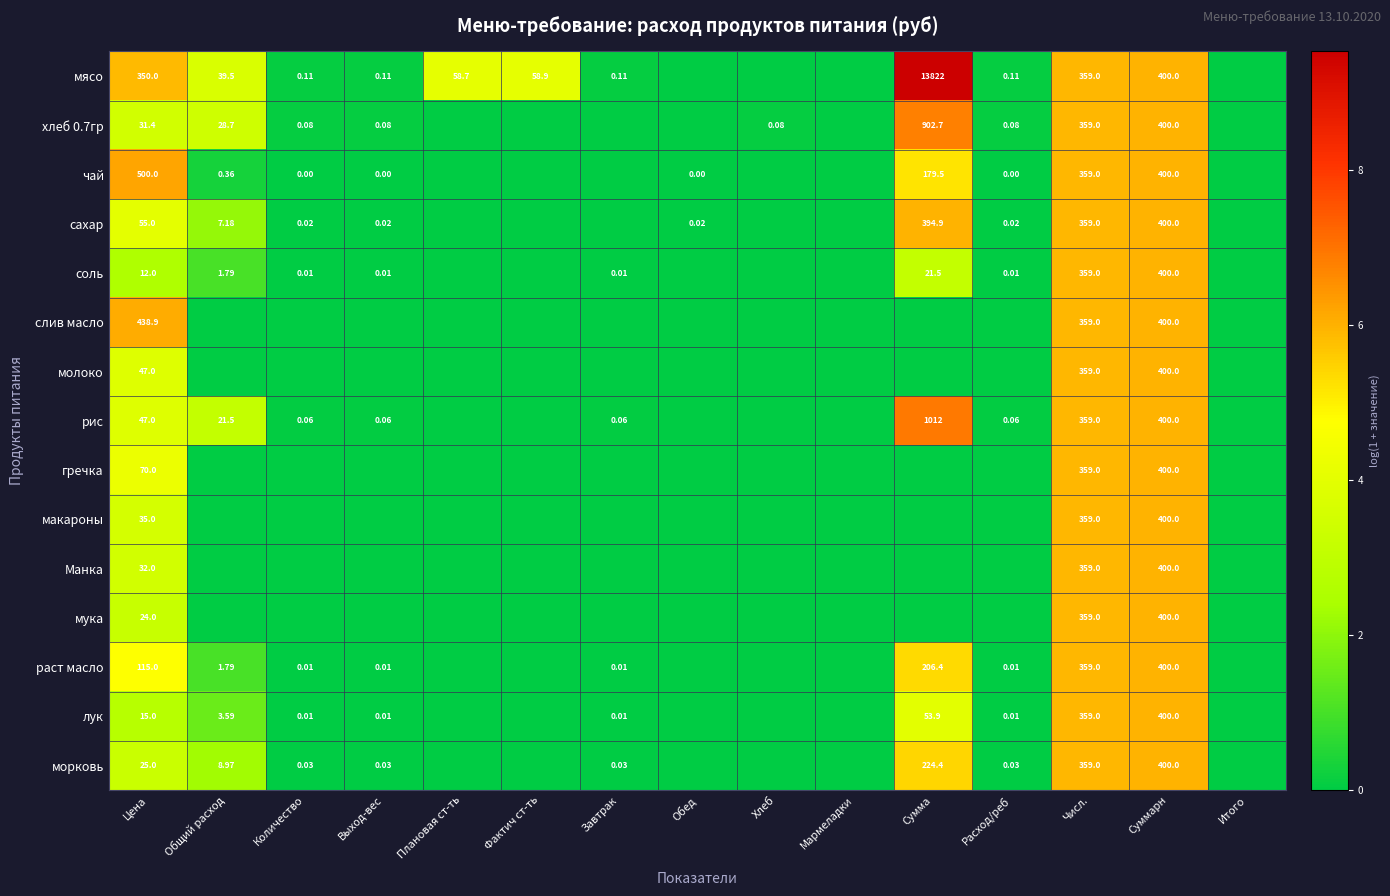

At how many categories does at least one series exceed 8?

1